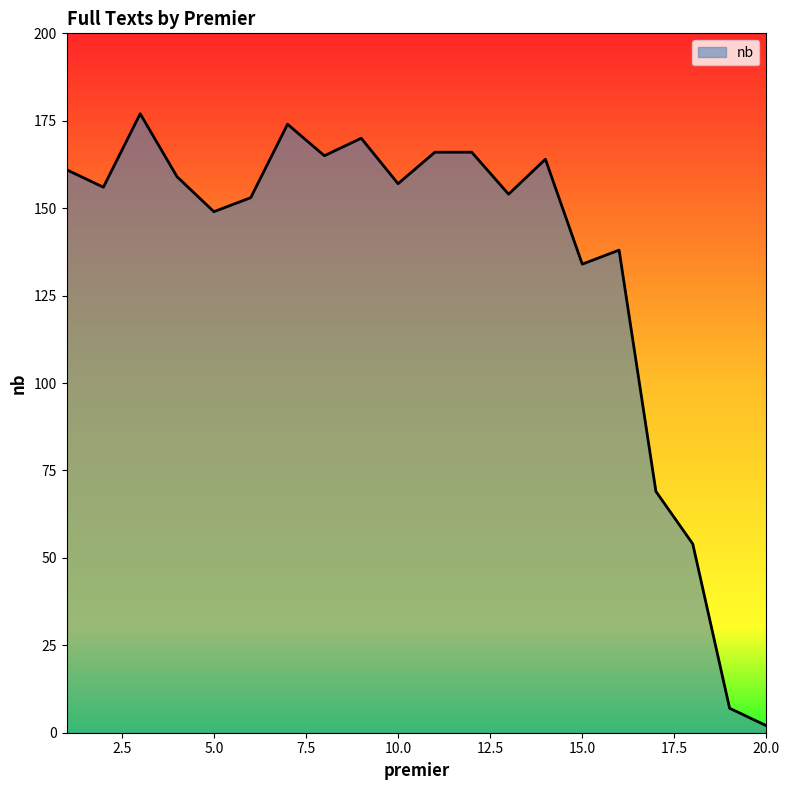

What is the maximum value shown in the chart?

177